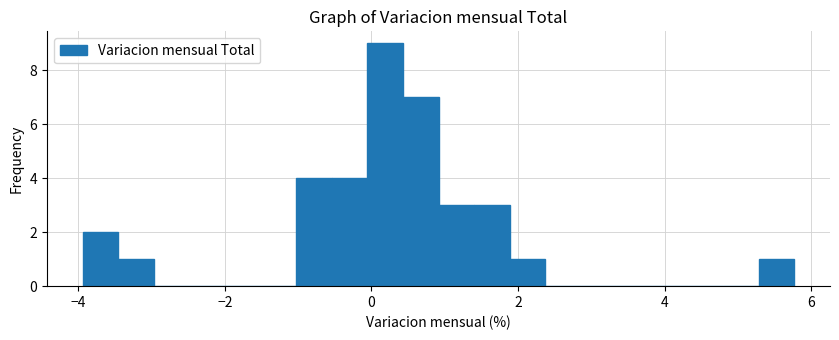

Read against the x-axis, roughly where is the centre of the tallest bar?

0.2